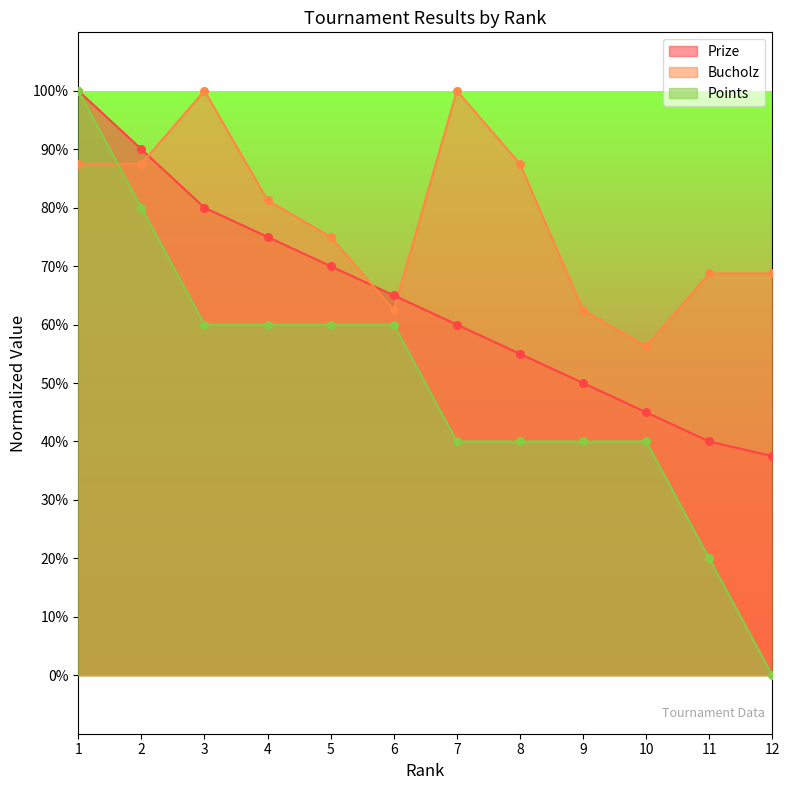

Is the value of Bucholz at 12 greater than the value of Points at 10?

Yes